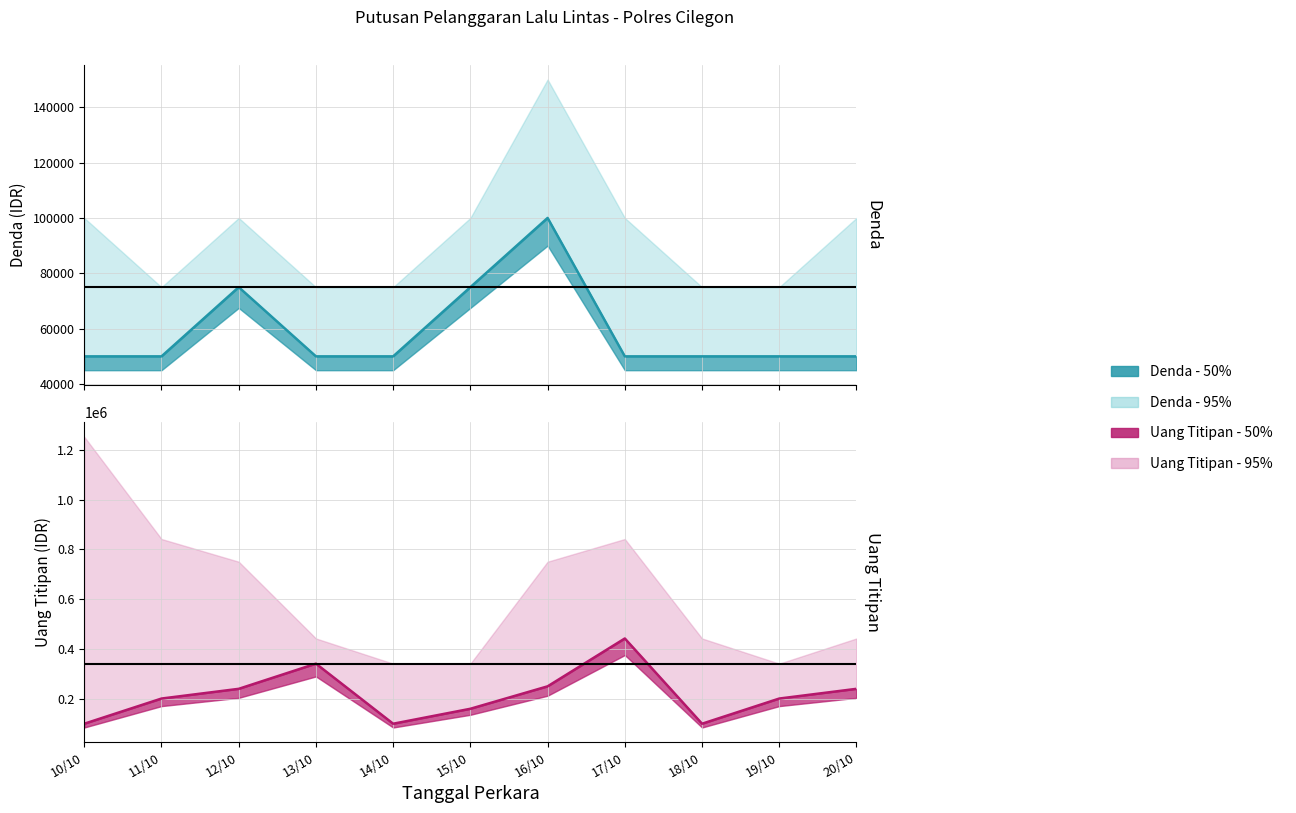

What is the spread (max minus min) of values at 19/10?

152000